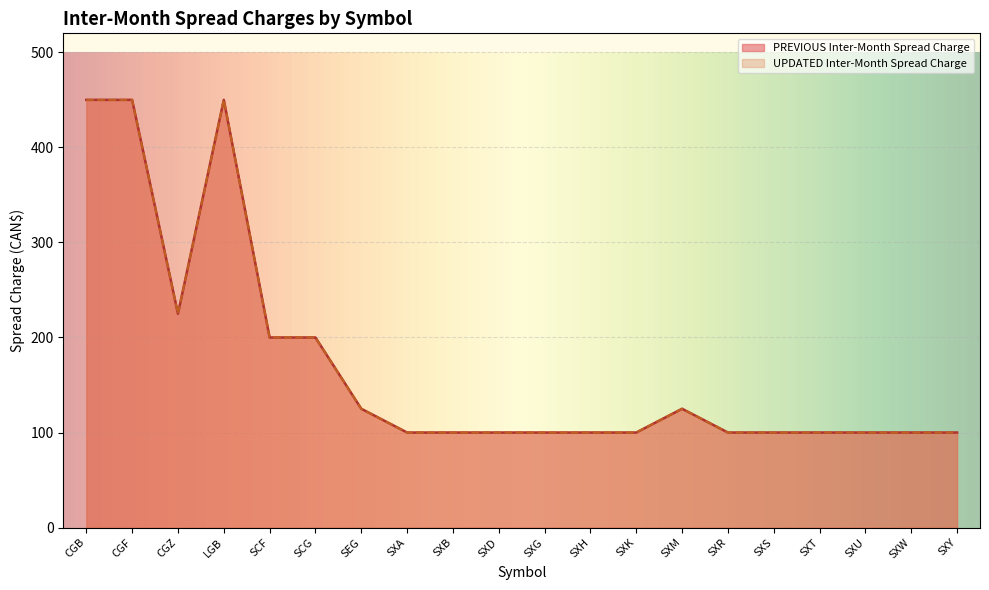

True or false: UPDATED Inter-Month Spread Charge and PREVIOUS Inter-Month Spread Charge intersect in this chart.

False